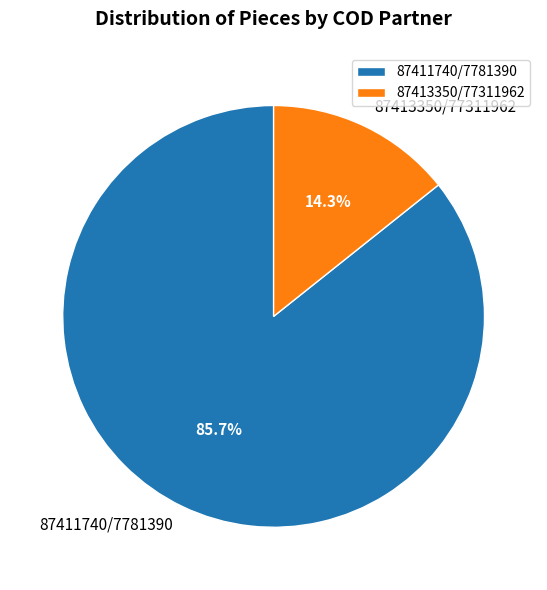

Which slice is the smallest?

87413350/77311962